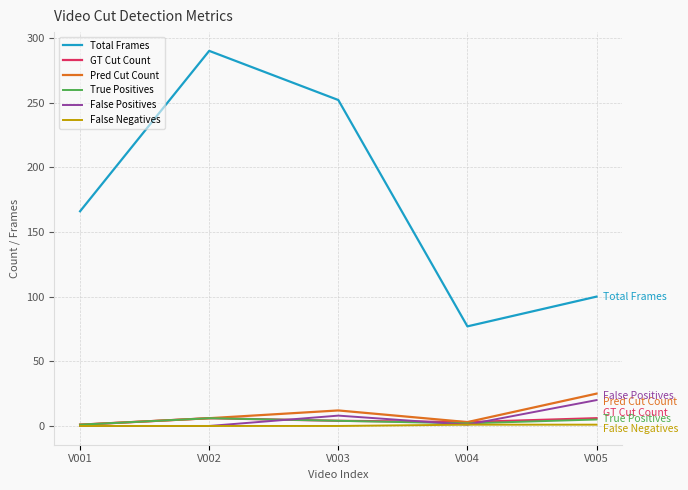

How many GT Cut Count values are between 3 and 6?

4